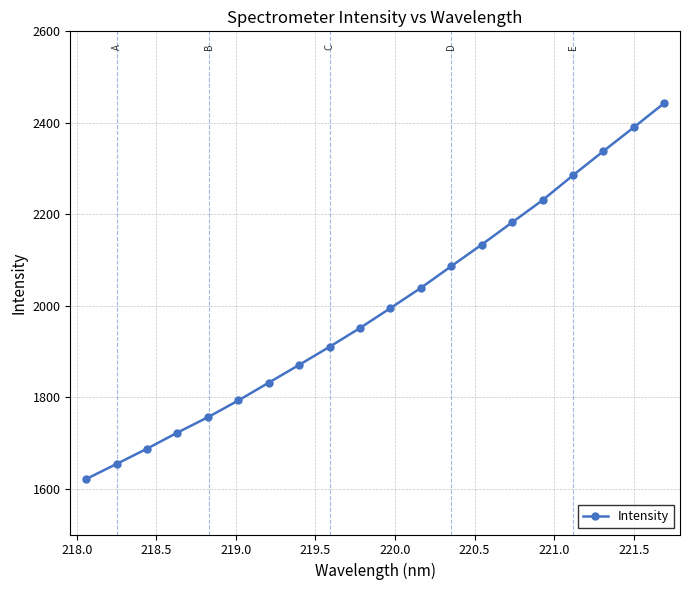

What is the average value?

1996.2